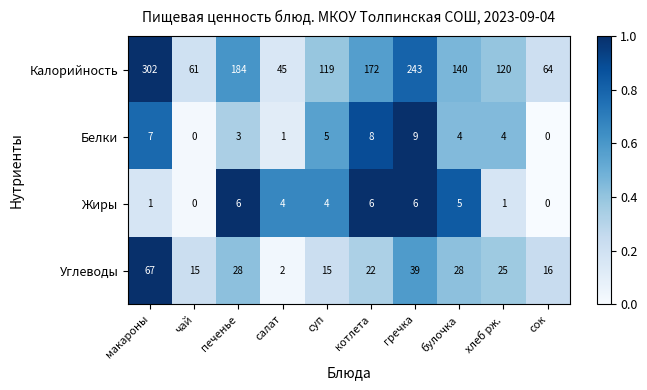

What is the maximum value shown in the chart?

302